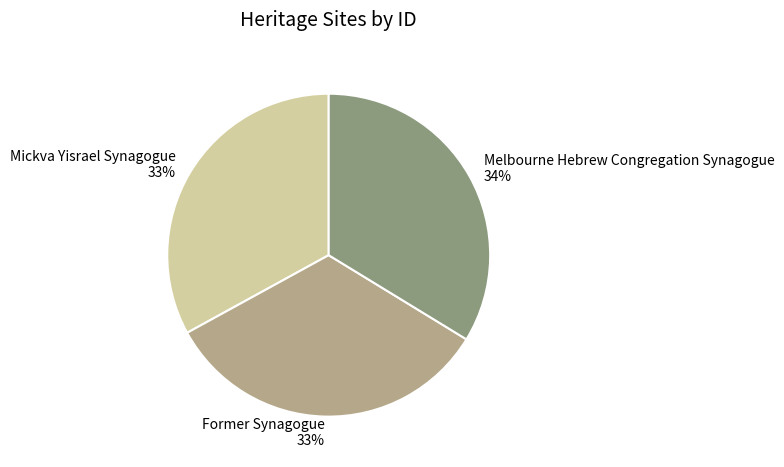

Approximately how many times larger is the value at Mickva Yisrael Synagogue compared to Melbourne Hebrew Congregation Synagogue?

1.0